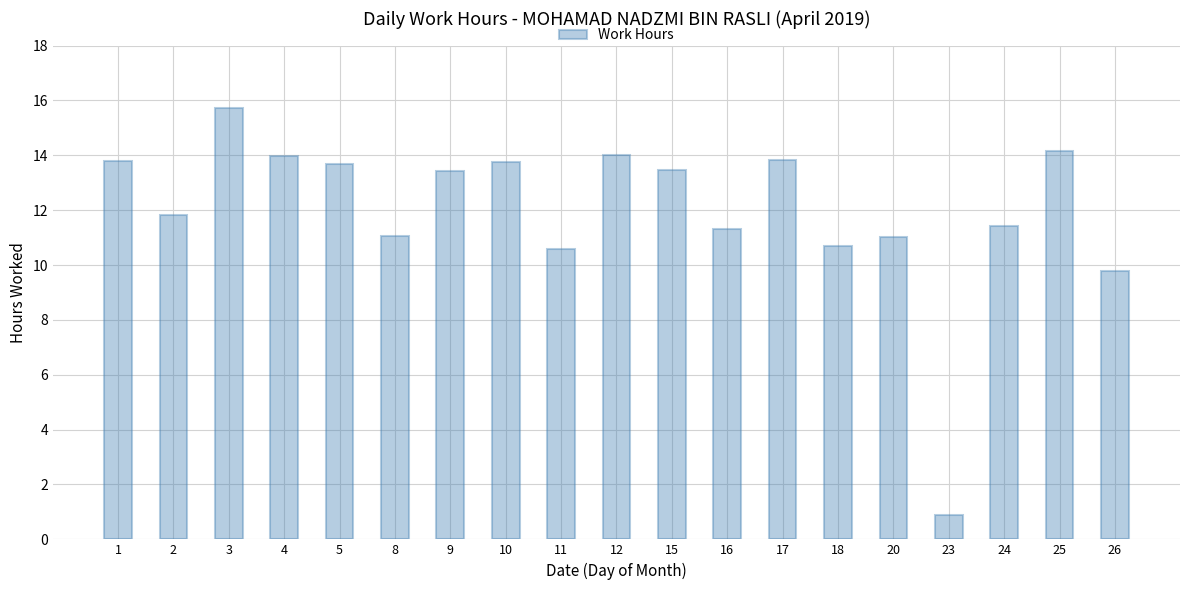

Which category has the highest value across all series?

3